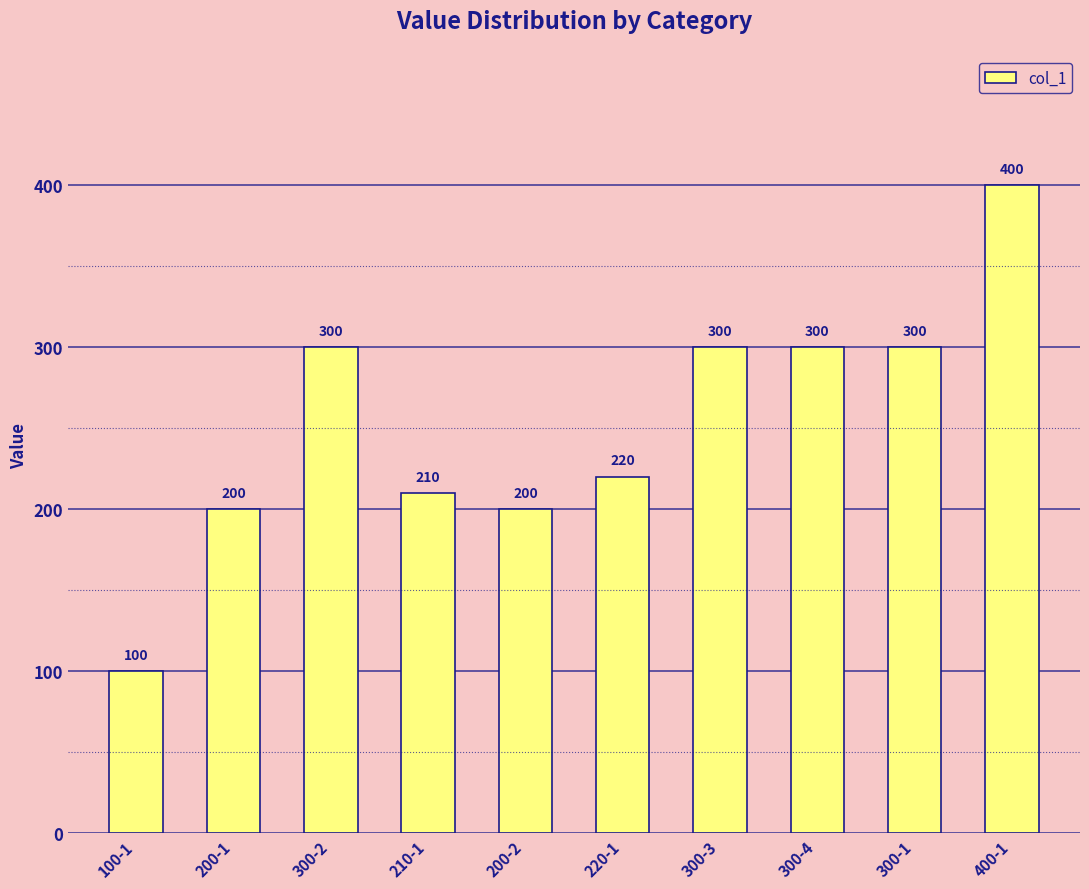

Does the chart contain any negative values?

No